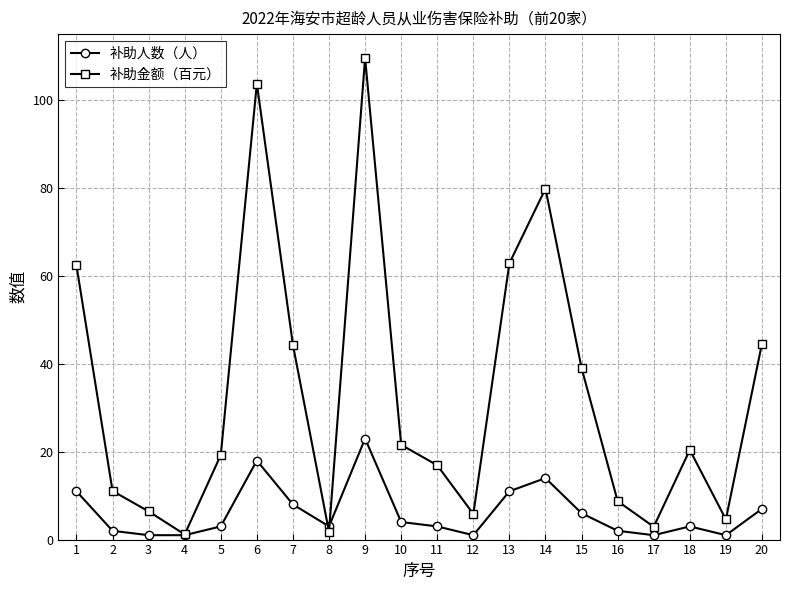

True or false: 补助金额（百元） has more than 0 points higher than both neighbors.

True